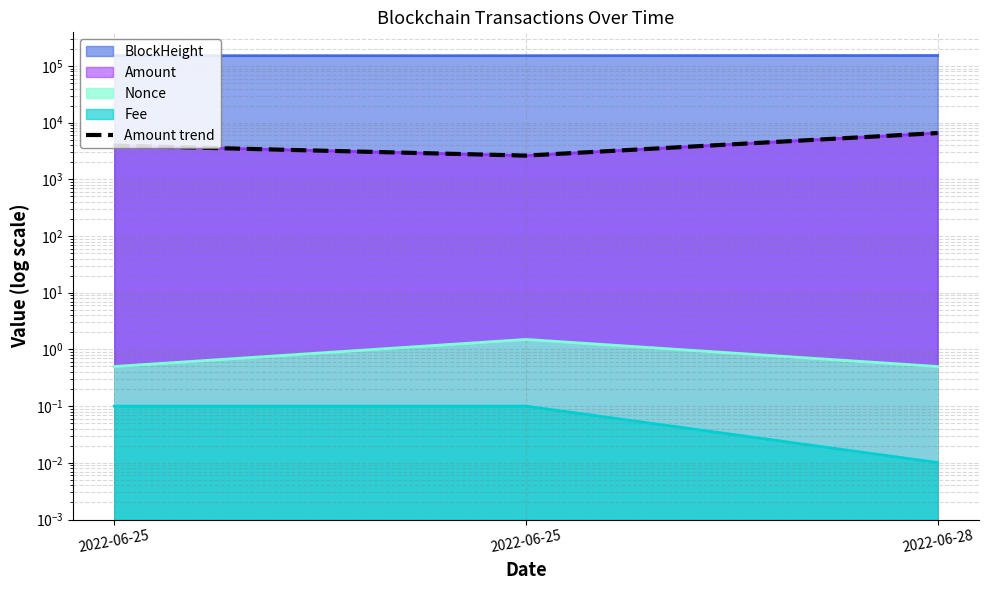

Reading left to right, transcribe all the data shown in this chart.

3929.0	2620.0	6548.0